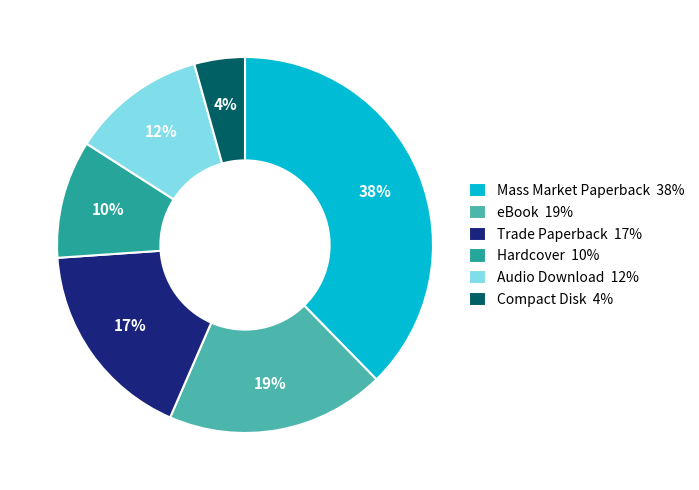

To the nearest percent, what percentage of the pie is Hardcover?

10%